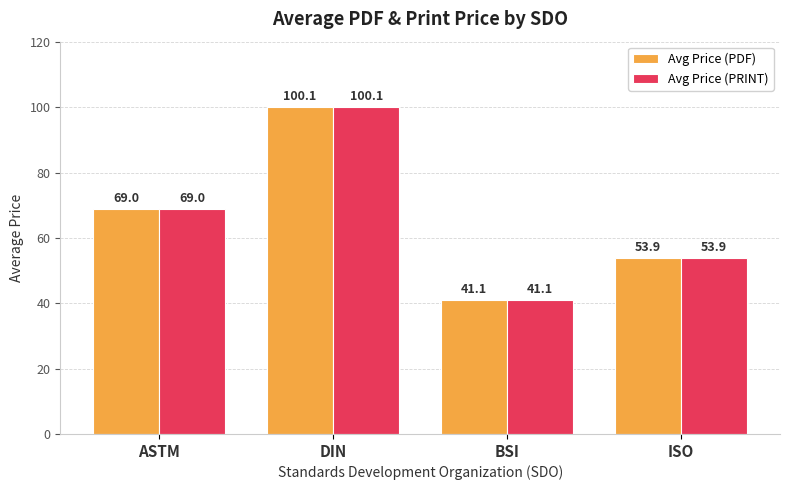

List the labels in order of Avg Price (PDF) value, largest first.

DIN, ASTM, ISO, BSI